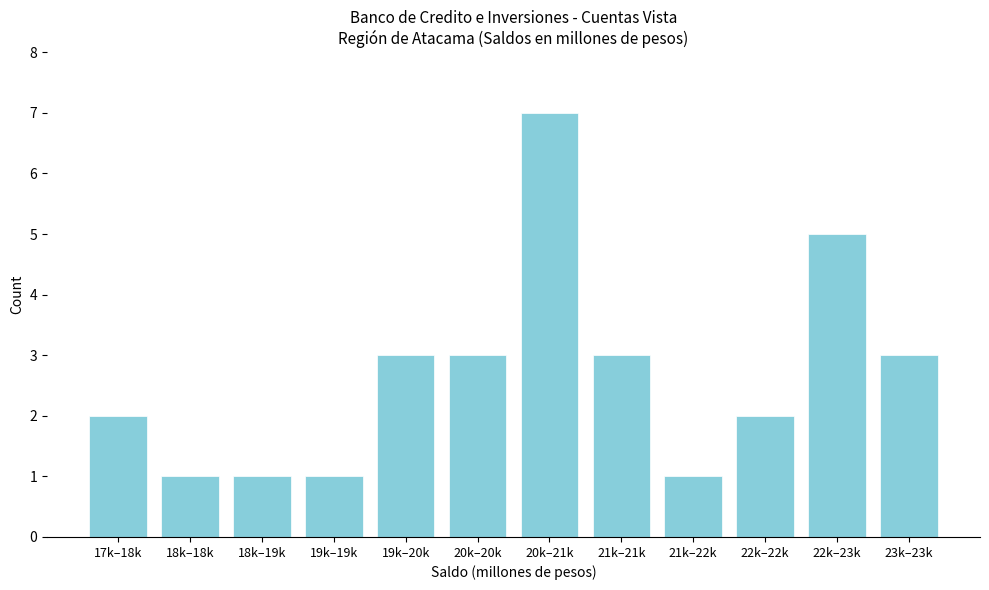

Reading left to right, what are all the values shown in this chart?

17k–18k=2	18k–18k=1	18k–19k=1	19k–19k=1	19k–20k=3	20k–20k=3	20k–21k=7	21k–21k=3	21k–22k=1	22k–22k=2	22k–23k=5	23k–23k=3